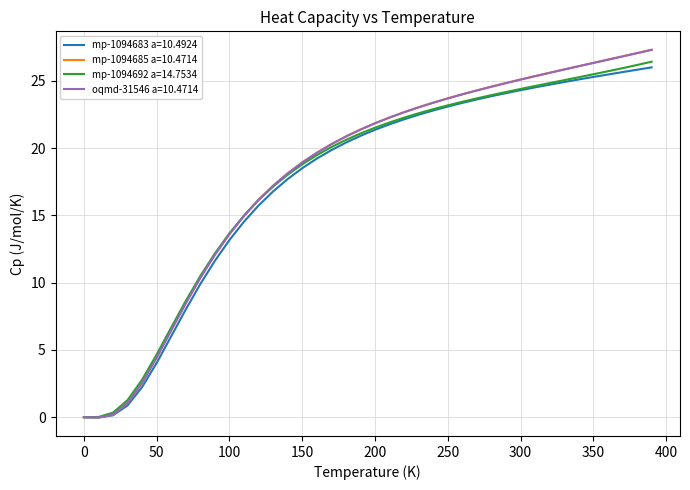

Which series has the widest spread of values?

mp-1094685 a=10.4714